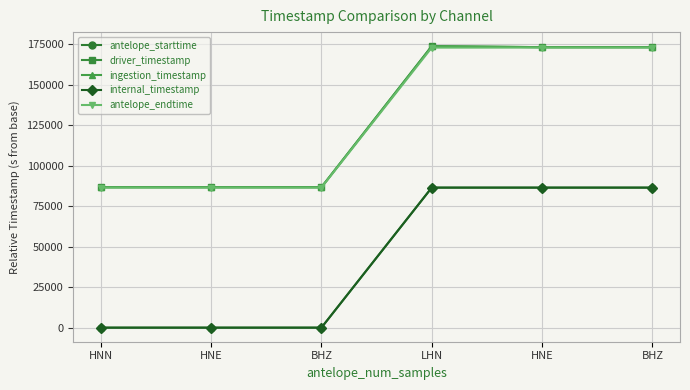

Is this an area chart (filled region under the line)?

No